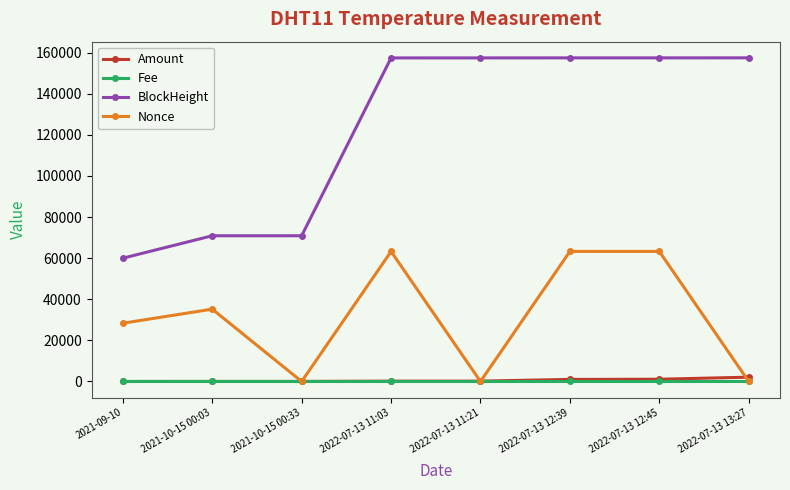

The value of BlockHeight at 2022-07-13 11:21 is 39518.8. True or false?

False